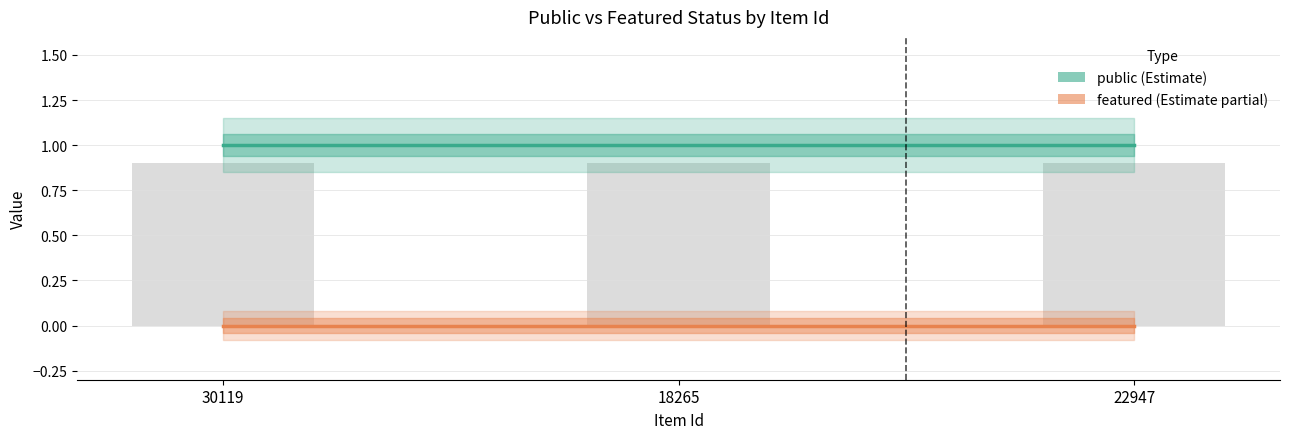

Between 22947 and 30119, which is larger?

22947